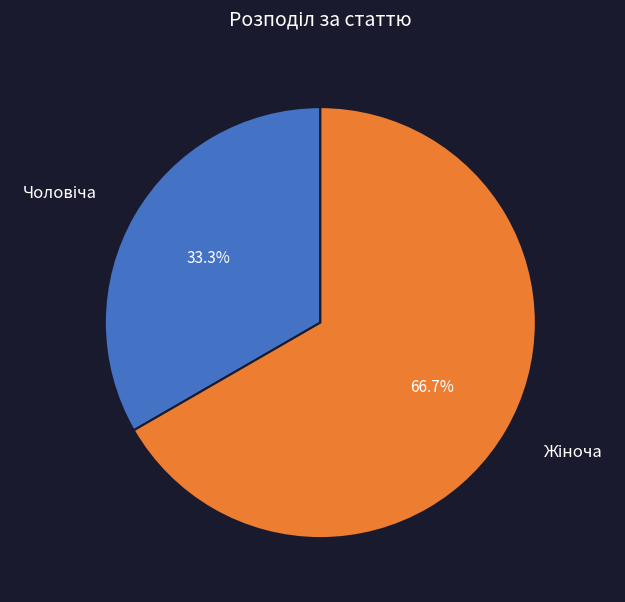

Is there a majority slice in this chart?

Yes